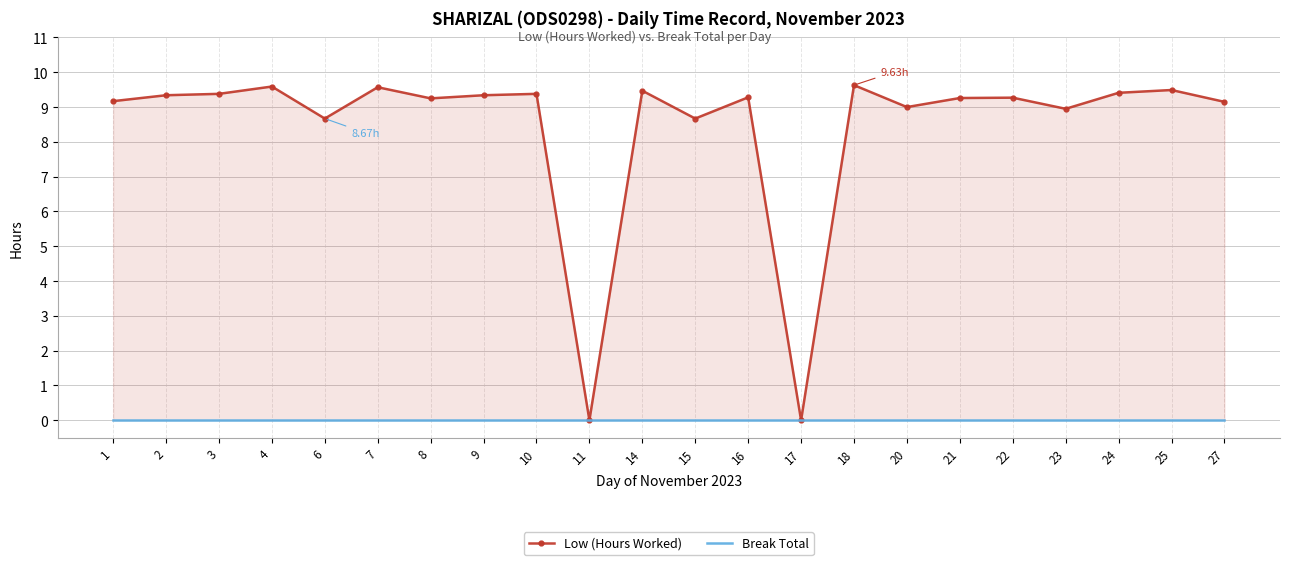

What is the value of the Low (Hours Worked) point at the 13th from the left?

9.3